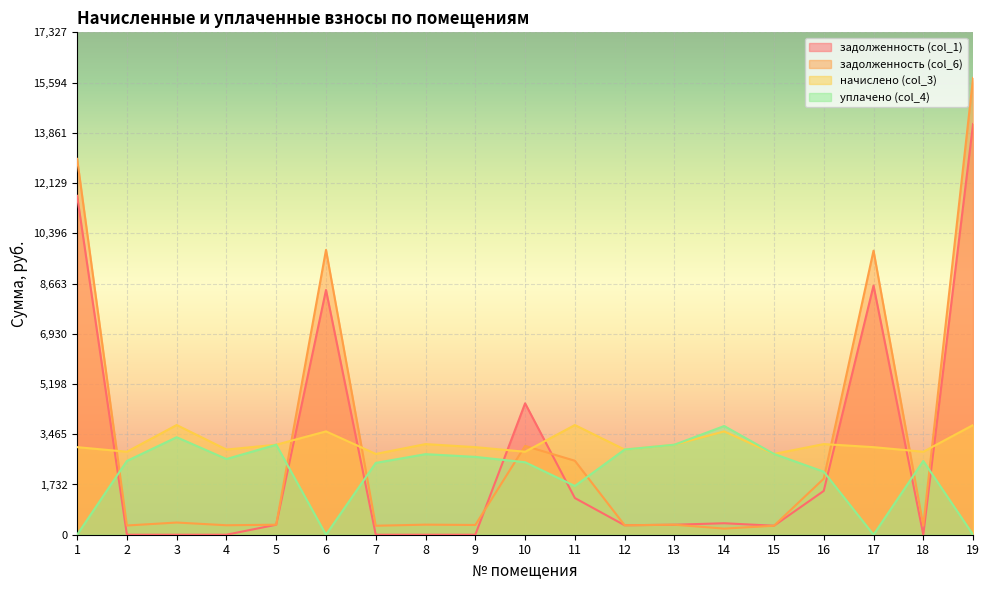

How many series are shown in this chart?

4